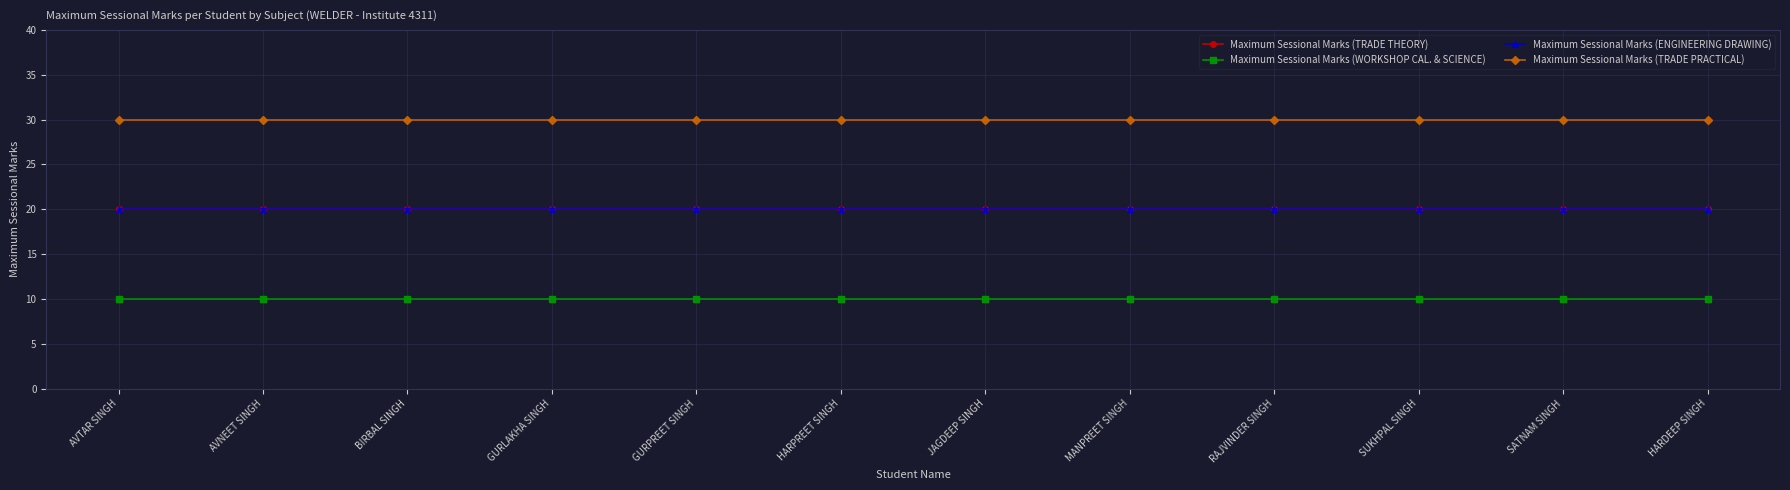

True or false: Maximum Sessional Marks (WORKSHOP CAL. & SCIENCE) has more than 2 interior local peaks.

False